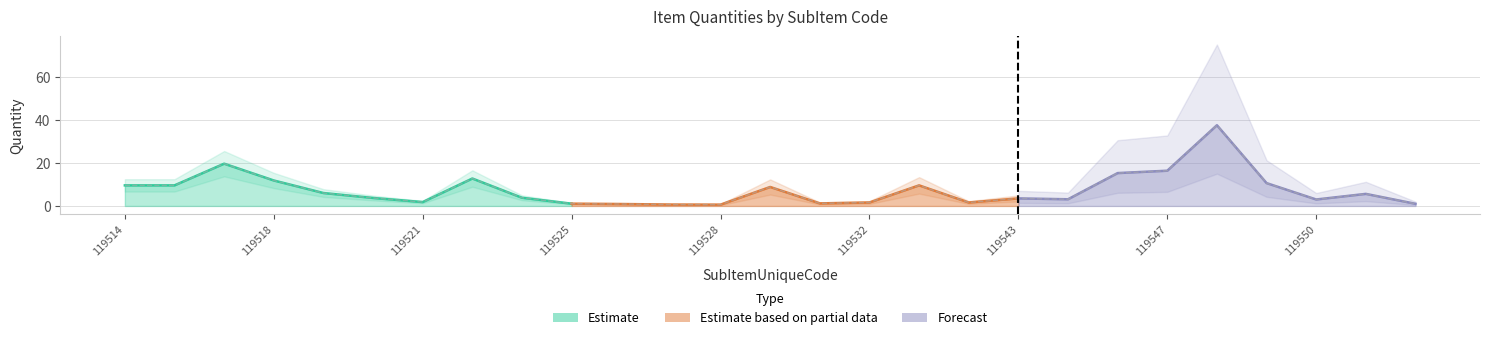

At which category does Quantity reach its first local peak?

119517